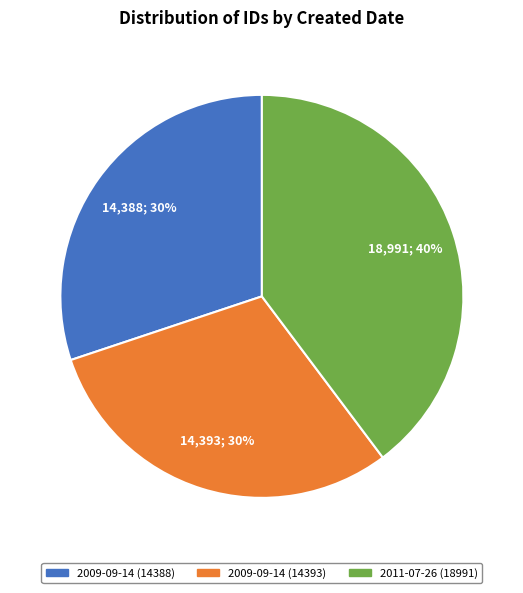

To the nearest percent, what is the difference between the largest and smallest slice percentages?

10%